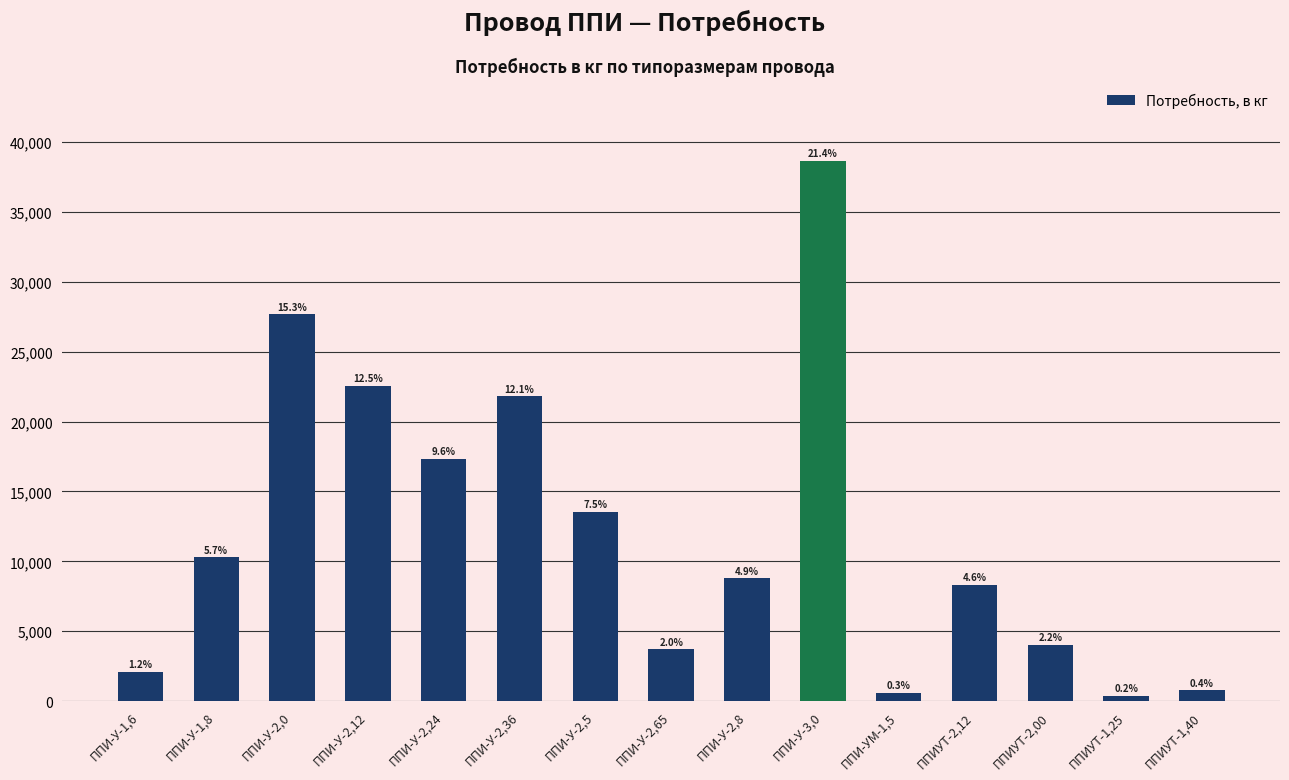

What is the label of the 11th bar from the left?

ППИ-УМ-1,5